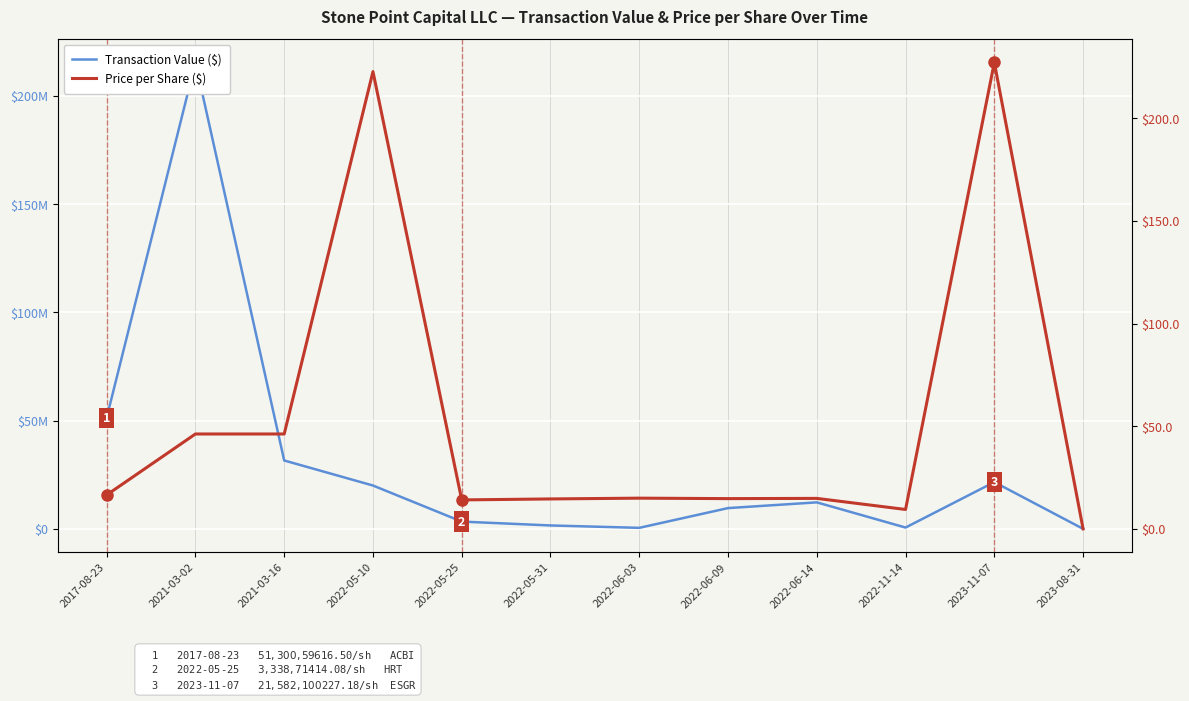

In Price per Share ($), how many points are lower than both neighbors (excluding endpoints)?

3